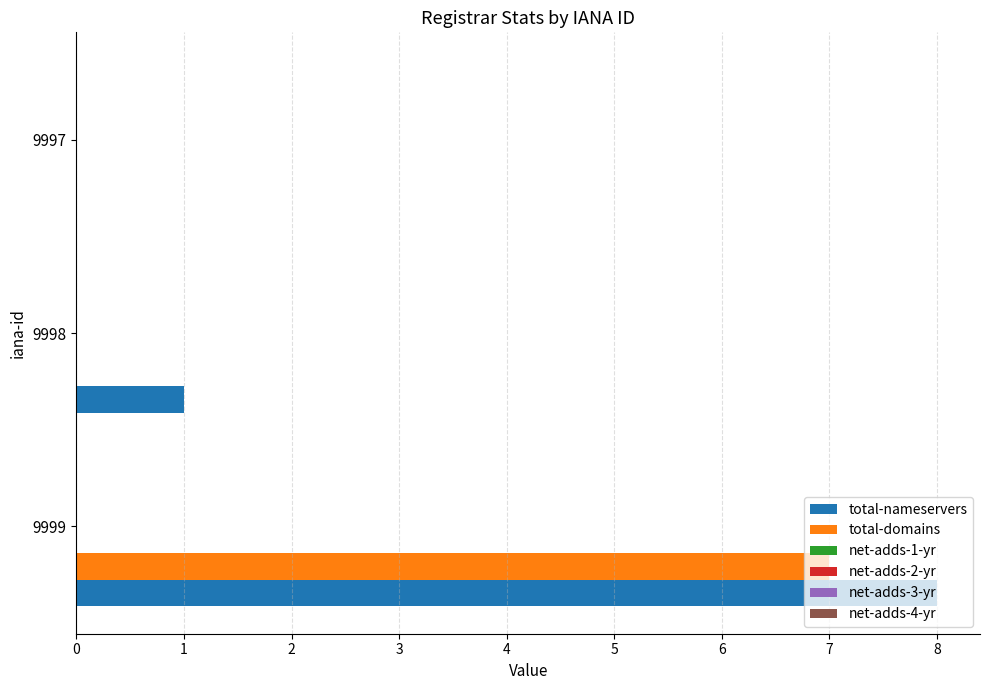

Which series has the largest total across all categories?

total-nameservers